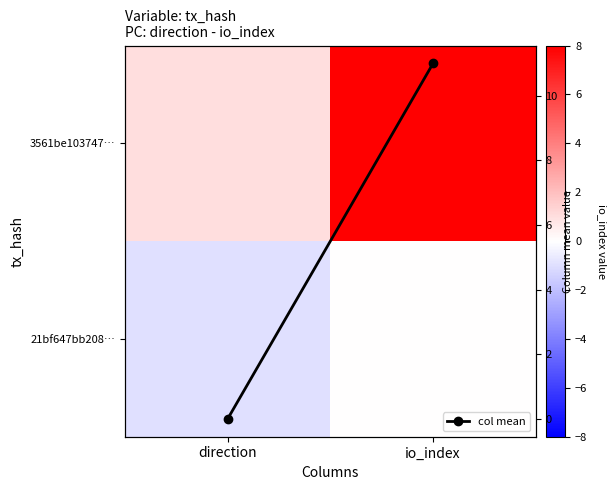

At which category does the chart reach its minimum across all series?

direction